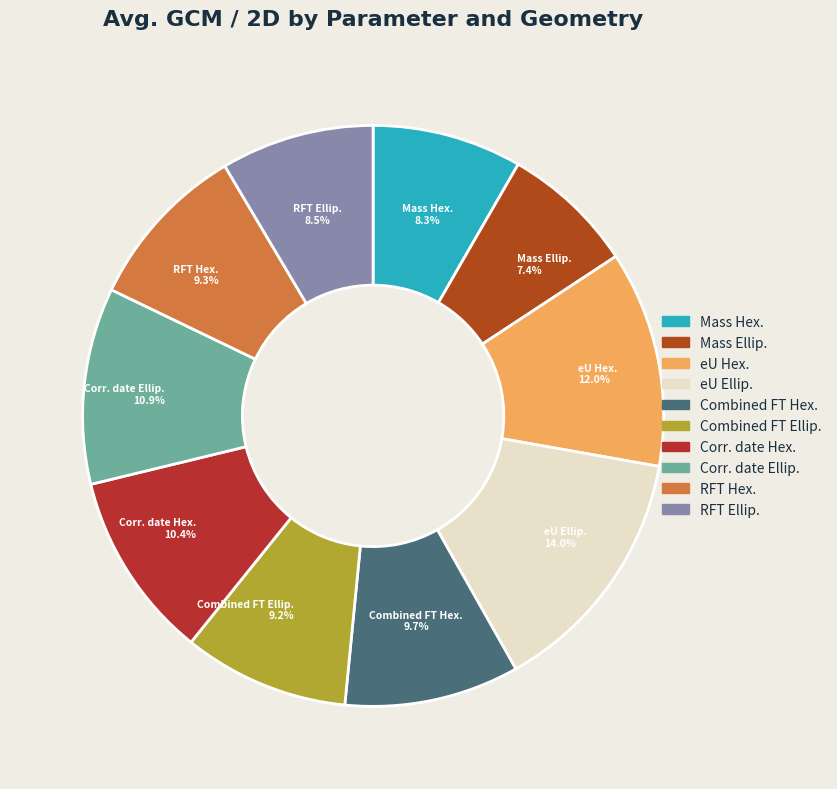

To the nearest percent, what is the difference between the largest and smallest slice percentages?

7%